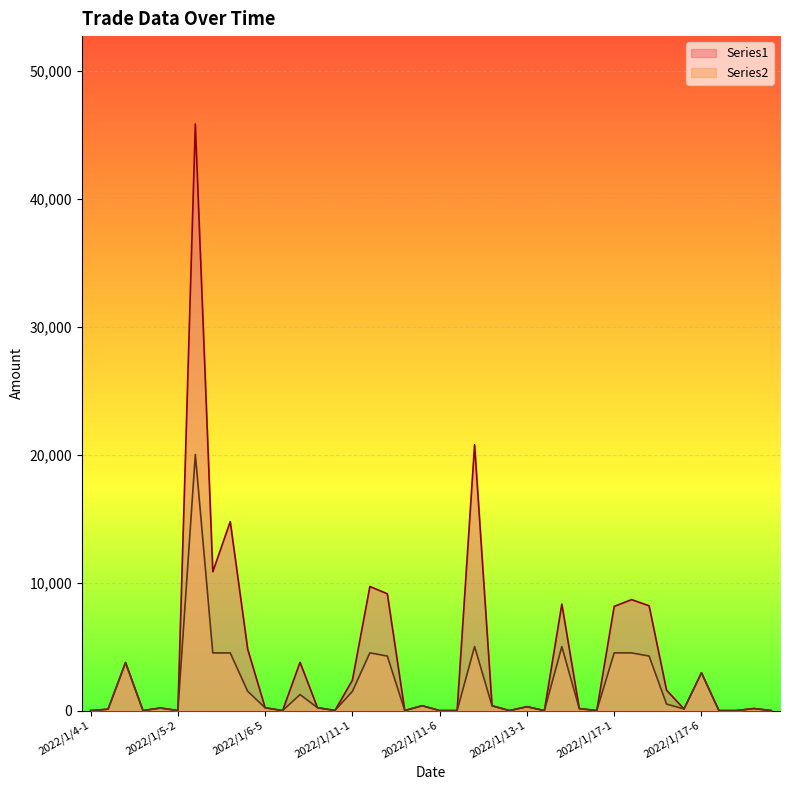

Rank the series by their average value, from lowest to highest.

Series2, Series1